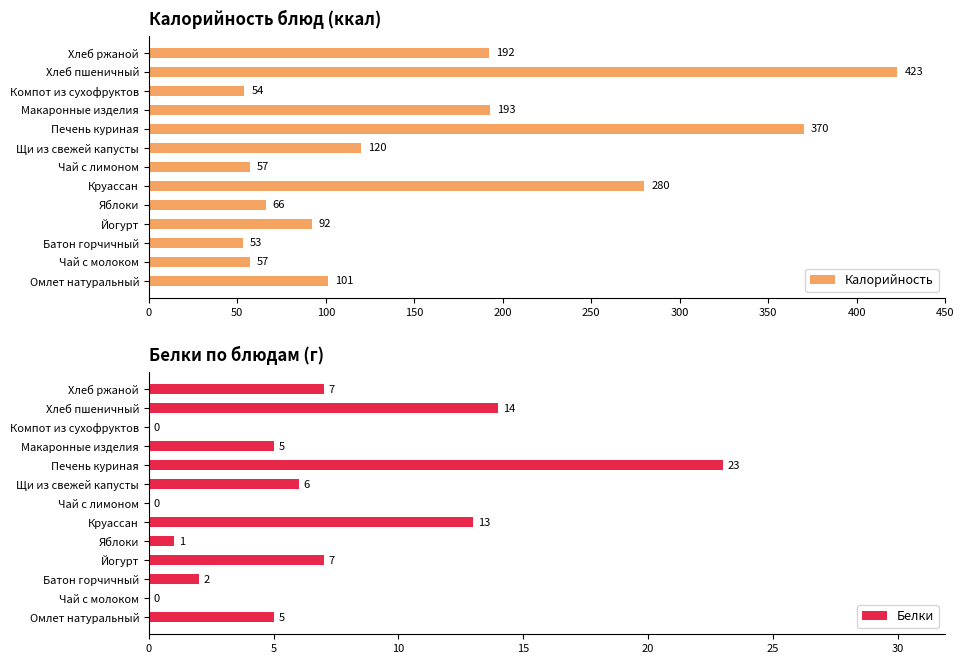

Count the number of categories in the chart.

13